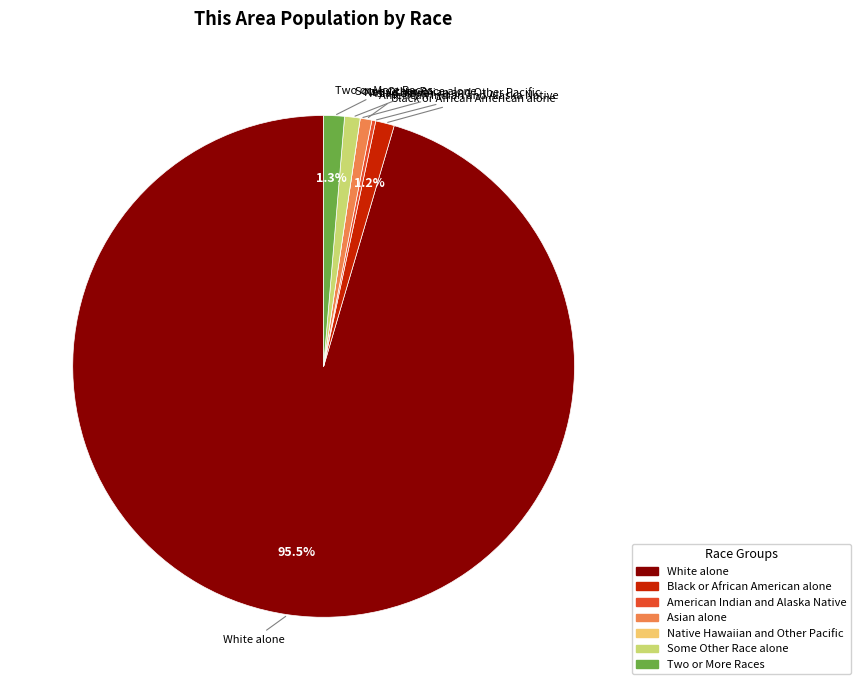

Is there any slice that represents more than half of the pie?

Yes